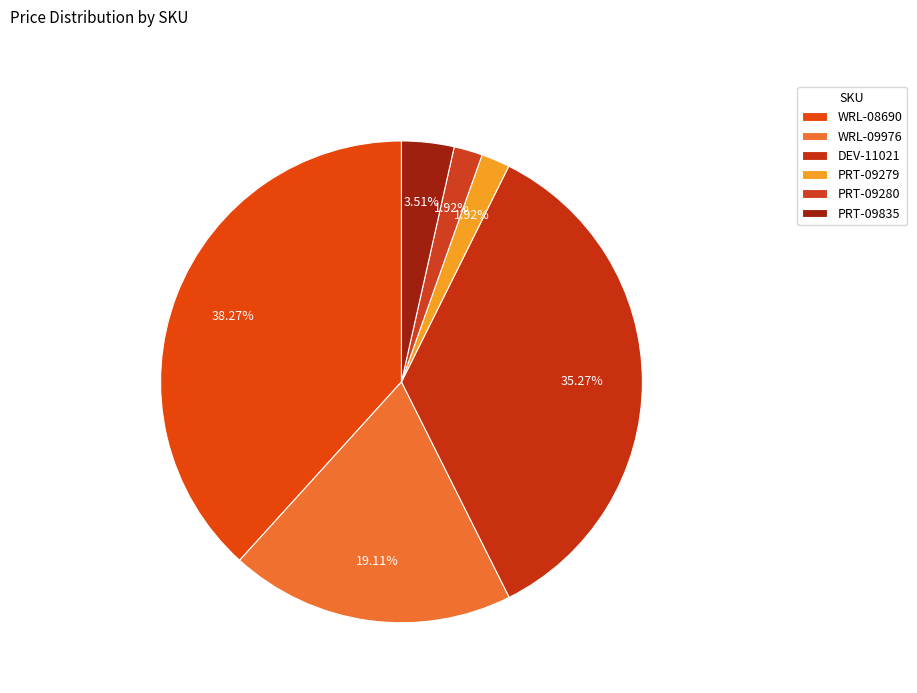

Count the number of slices in the pie.

6